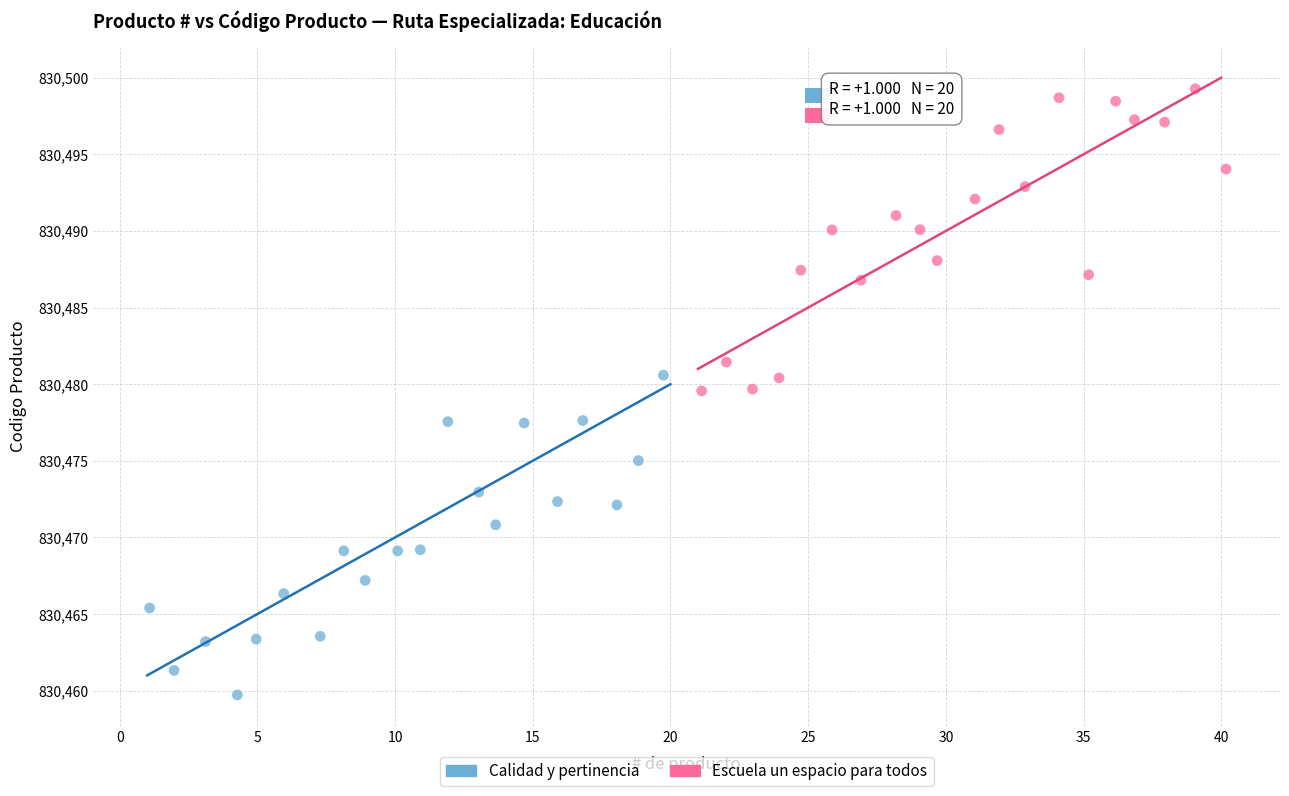

Which series reaches the maximum Y coordinate?

Escuela un espacio para todos